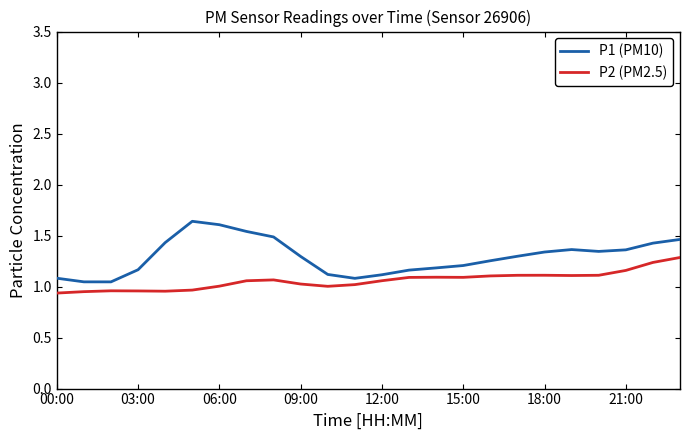

Which series has the widest spread of values?

P1 (PM10)